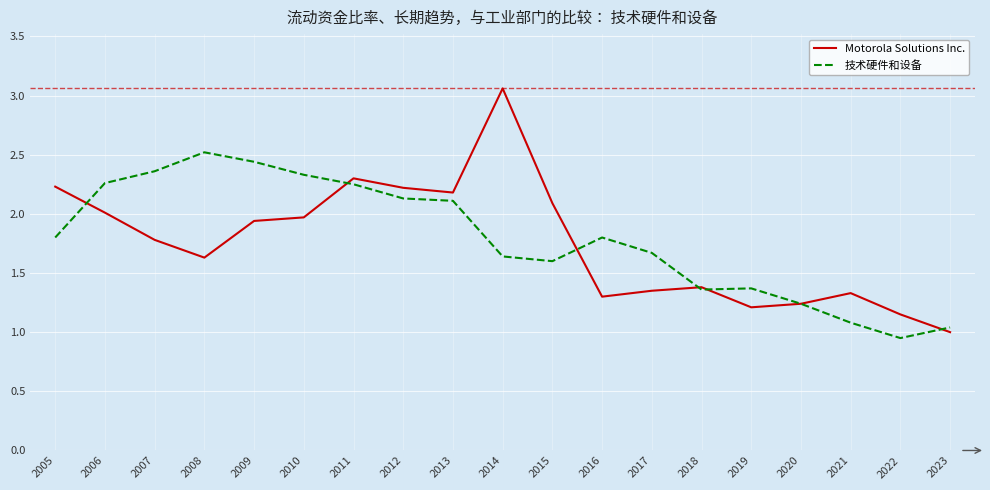

Count the number of categories in the chart.

19